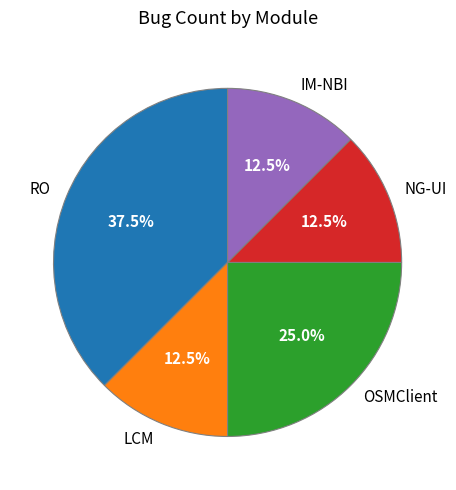

What percentage is the OSMClient slice, to the nearest percent?

25%